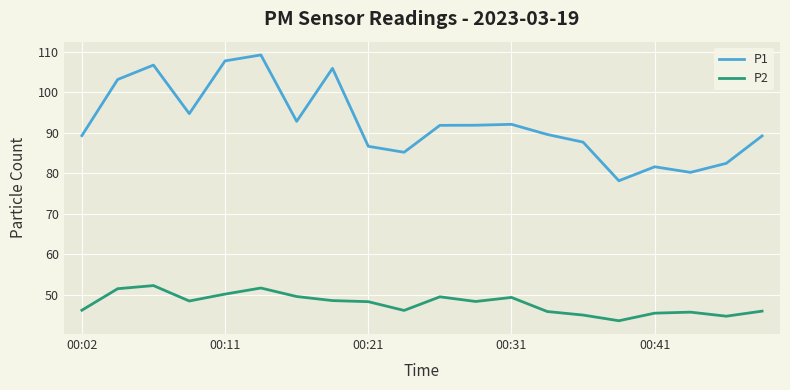

Which series has the largest total across all categories?

P1